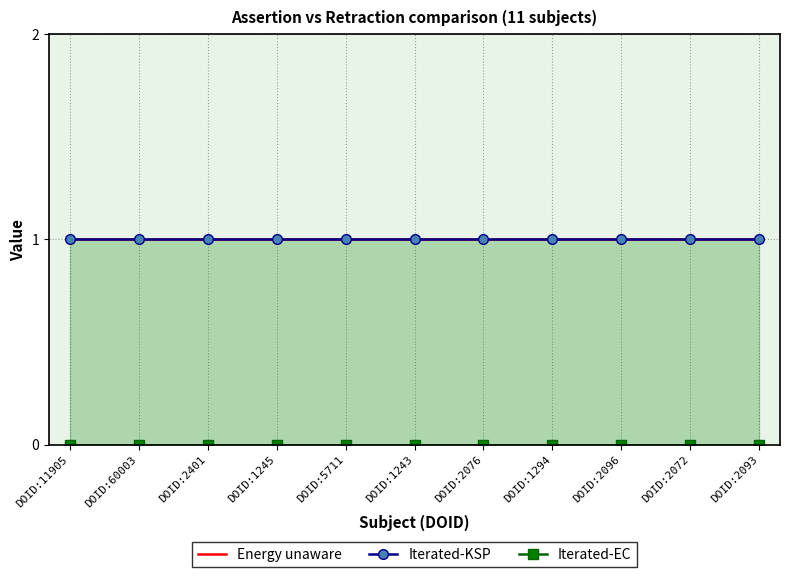

At DOID:2096, list the series in order from largest to smallest.

Energy unaware, Iterated-KSP, Iterated-EC